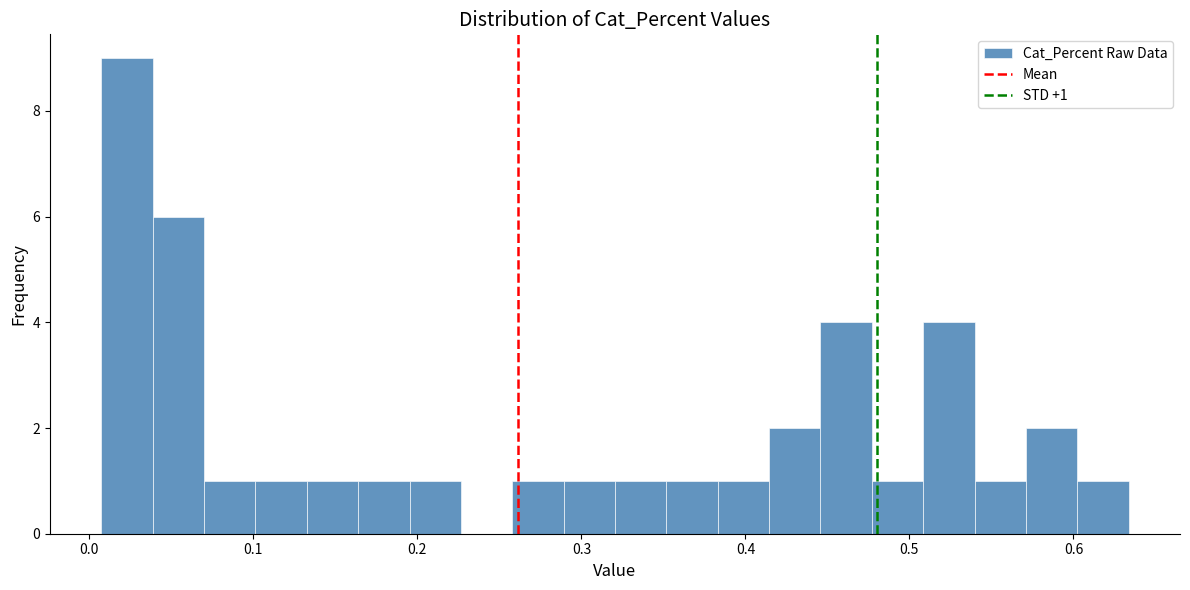

Around what value on the x-axis is the tallest bar? Give the approximate position of its centre, as read against the axis.

0.02